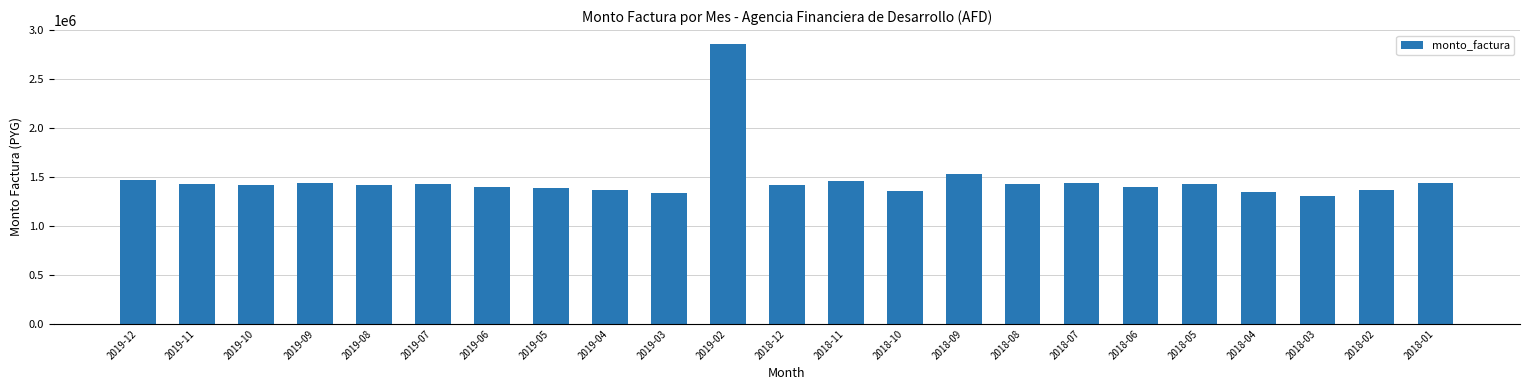

What is the difference between the second highest and second lowest values?

190080